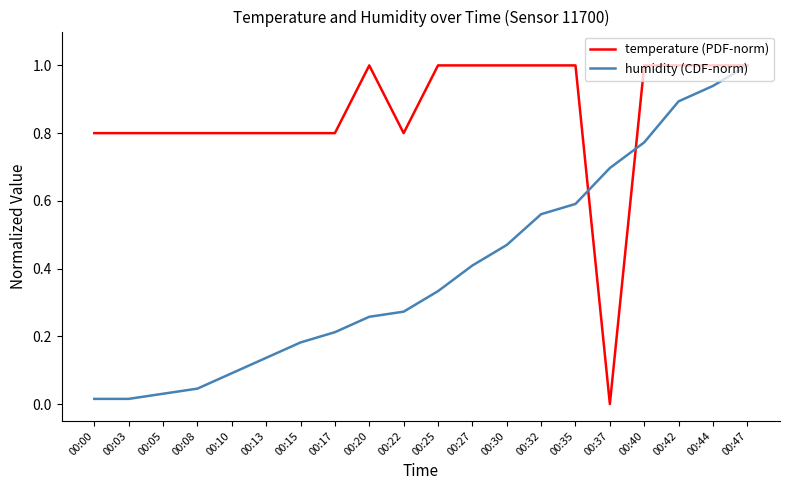

Does the chart display data point markers on the line(s)?

No